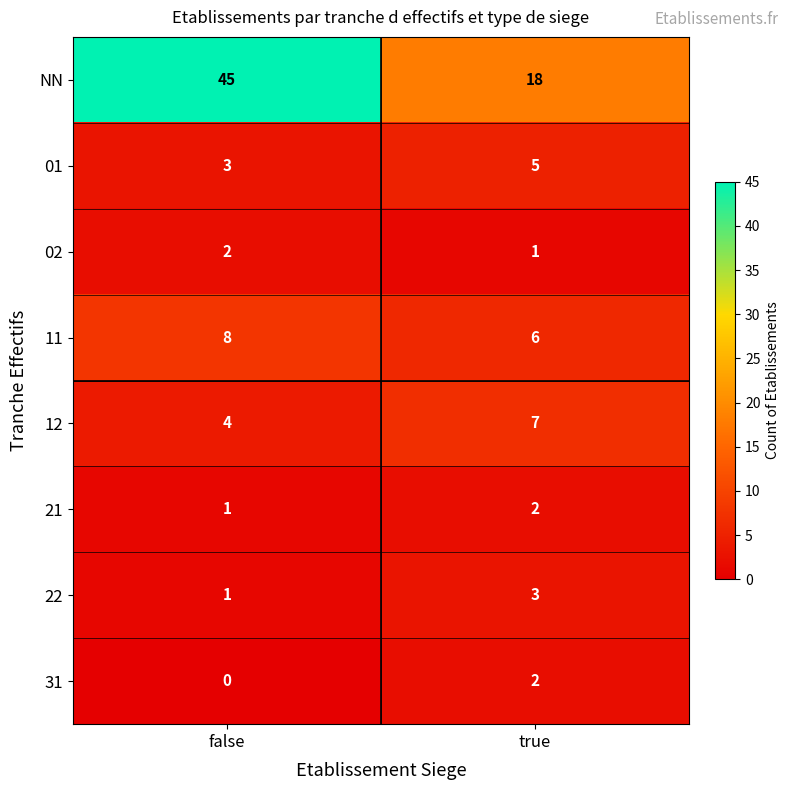

What is the sum of the 02 values at true and false?

3